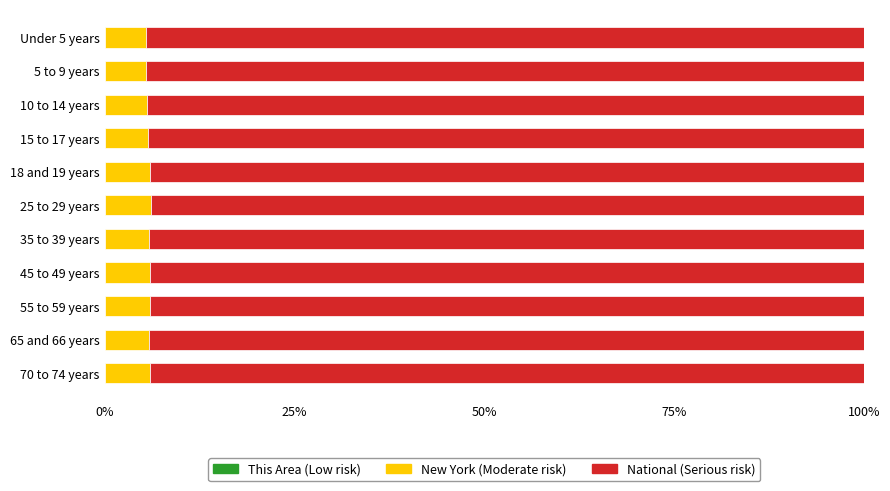

How many data points does each series have?

11